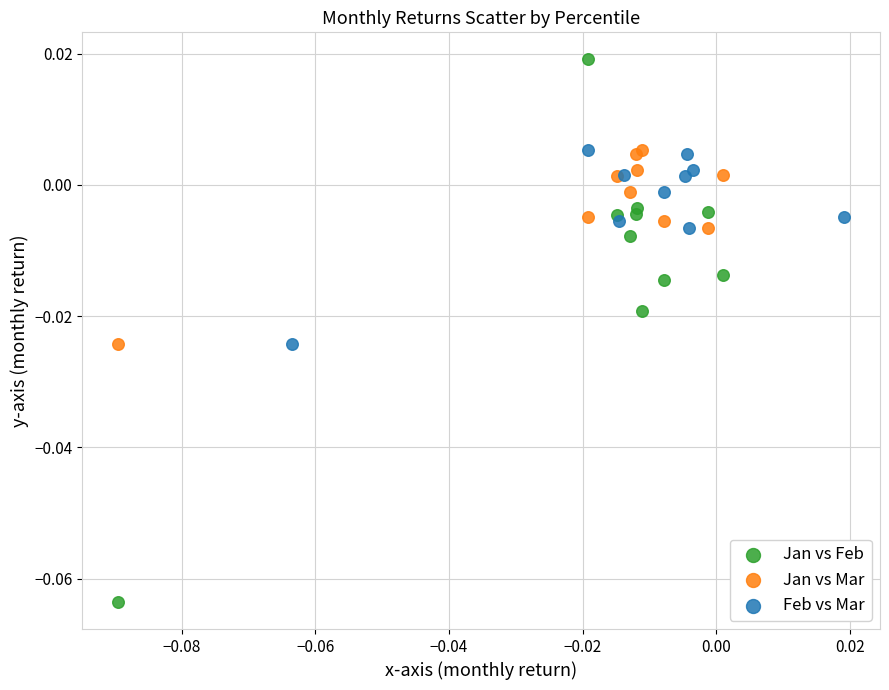

Which series has the largest Y range (max minus min)?

Jan vs Feb